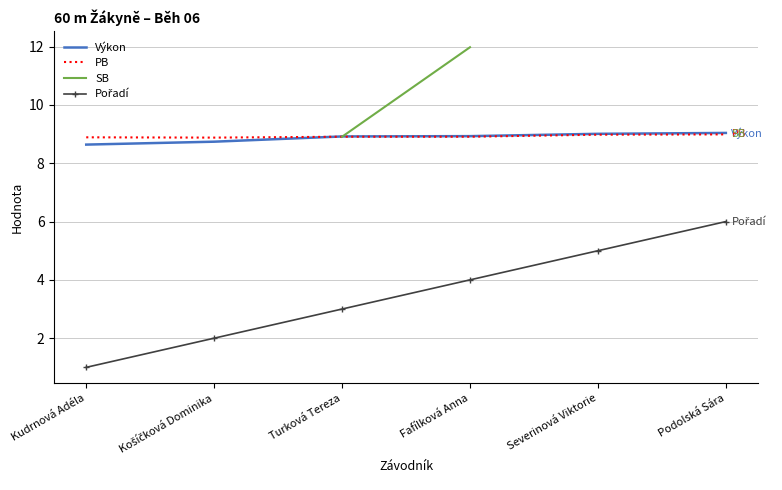

The value of Pořadí at Podolská Sára is 6.0. True or false?

True